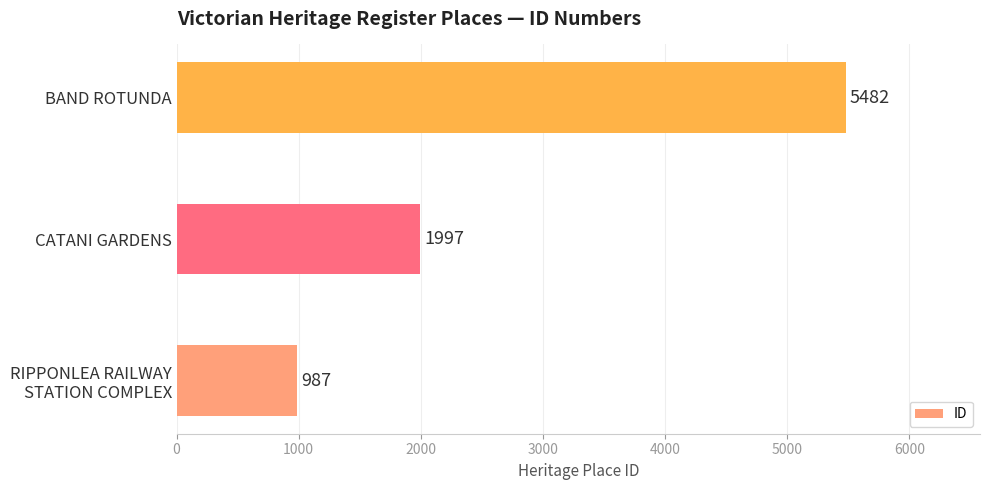

Reading bottom to top, transcribe all the data shown in this chart.

987	1997	5482